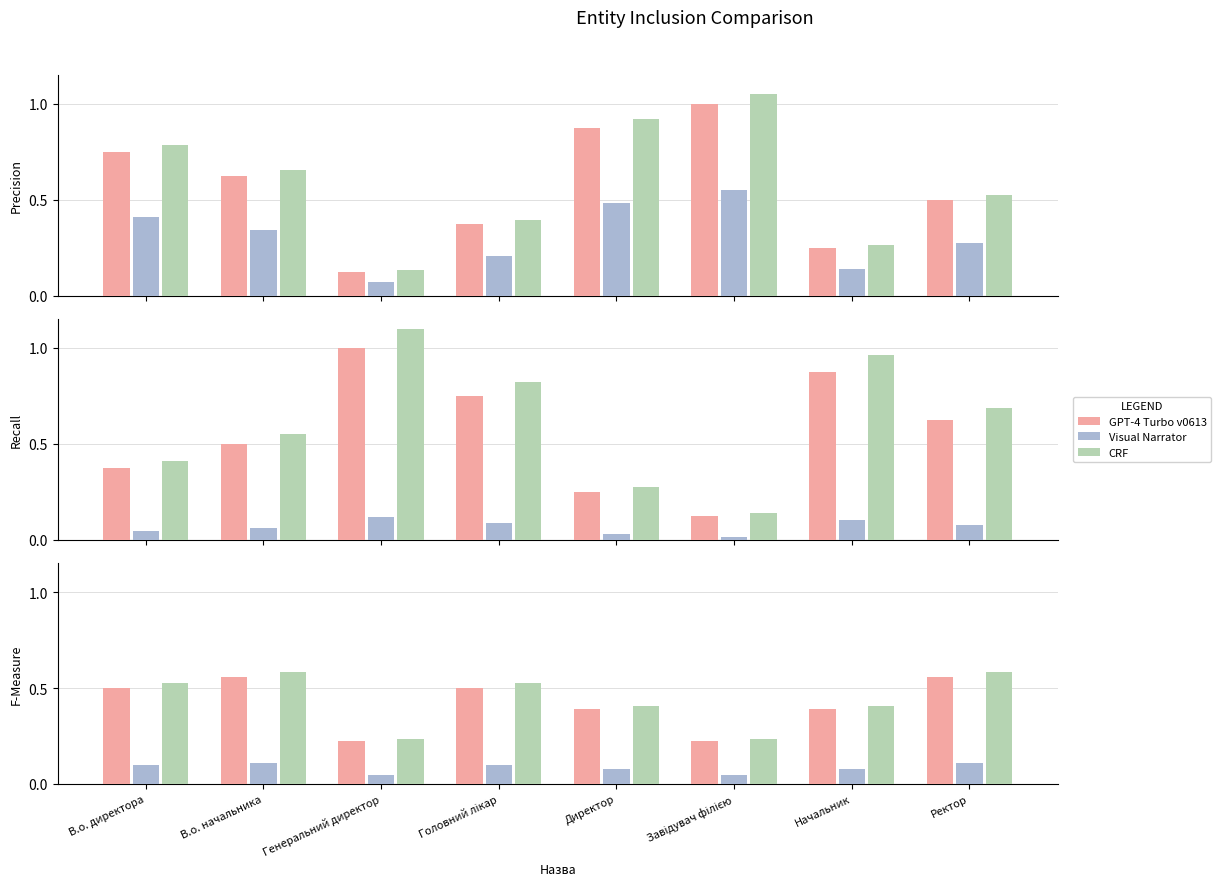

What is the minimum value for GPT-4 Turbo v0613?

0.2